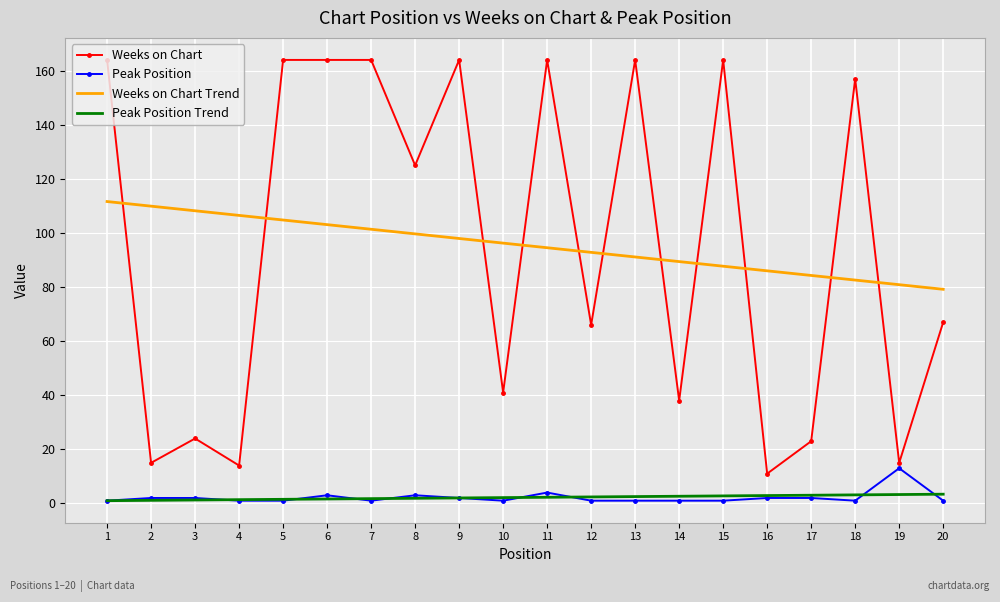

True or false: Weeks on Chart Trend and Peak Position intersect in this chart.

False